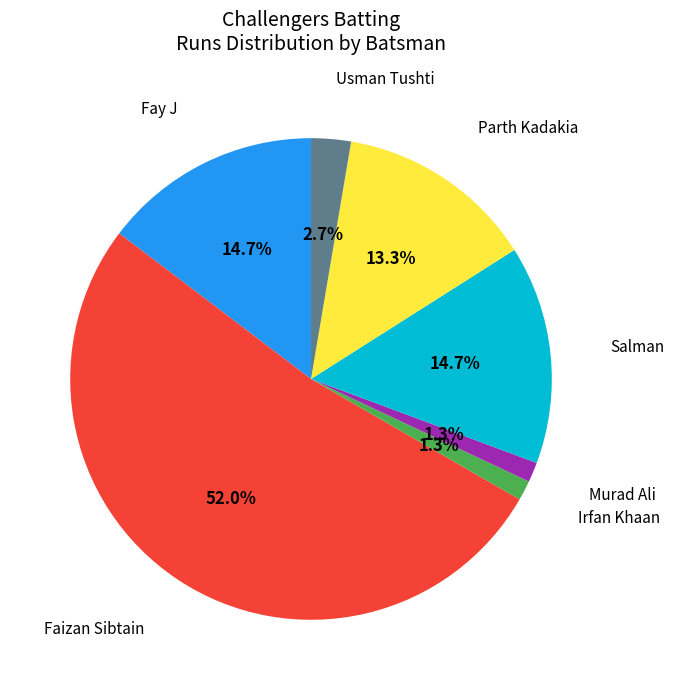

Is there a majority slice in this chart?

Yes